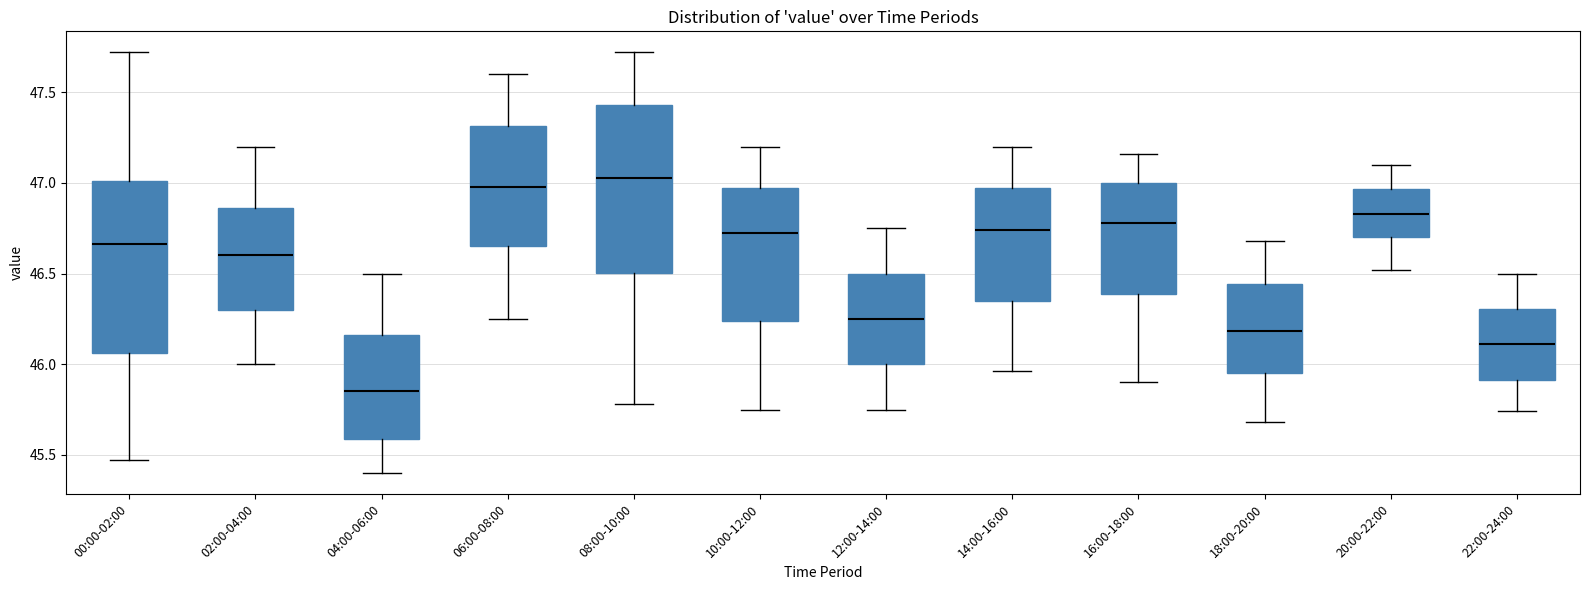

Which box has the lowest median line?

04:00-06:00